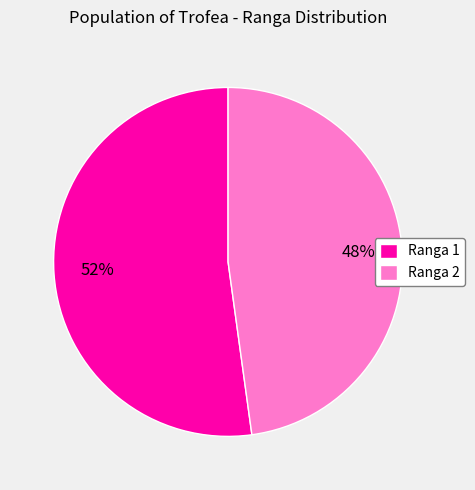

Rank the categories by value from lowest to highest.

Ranga 2, Ranga 1